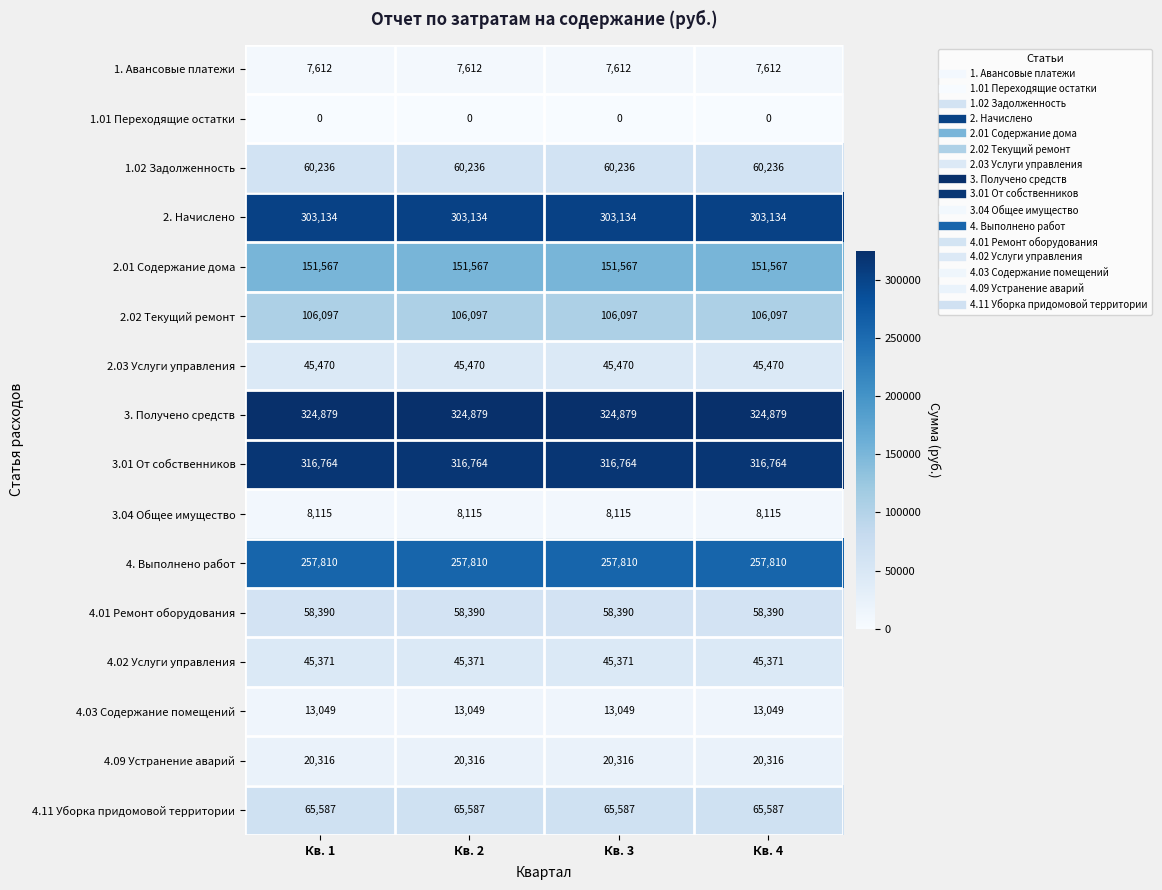

At Кв. 4, list the series in order from largest to smallest.

3. Получено средств, 3.01 От собственников, 2. Начислено, 4. Выполнено работ, 2.01 Содержание дома, 2.02 Текущий ремонт, 4.11 Уборка придомовой территории, 1.02 Задолженность, 4.01 Ремонт оборудования, 2.03 Услуги управления, 4.02 Услуги управления, 4.09 Устранение аварий, 4.03 Содержание помещений, 3.04 Общее имущество, 1. Авансовые платежи, 1.01 Переходящие остатки